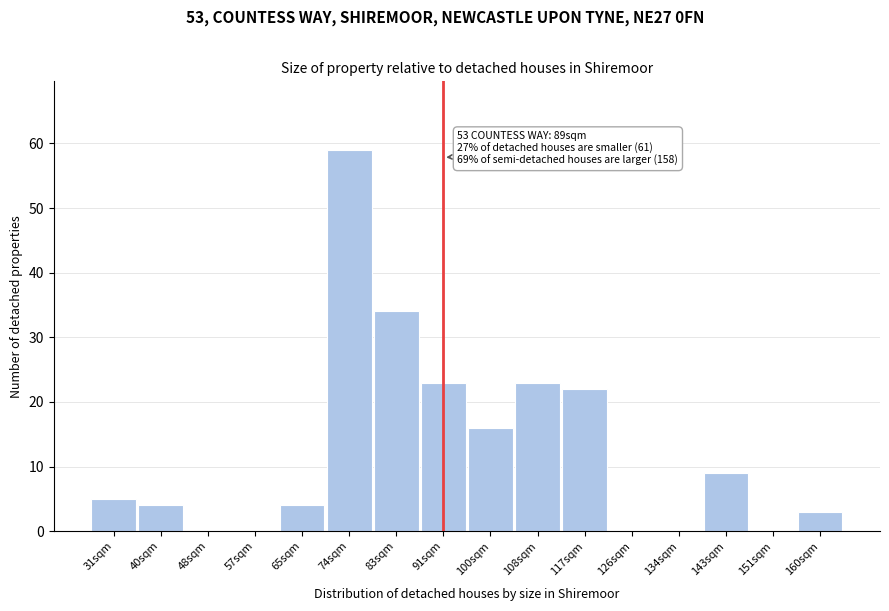

Reading right to left, transcribe all the data shown in this chart.

160sqm=3	151sqm=0	143sqm=9	134sqm=0	126sqm=0	117sqm=22	108sqm=23	100sqm=16	91sqm=23	83sqm=34	74sqm=59	65sqm=4	57sqm=0	48sqm=0	40sqm=4	31sqm=5